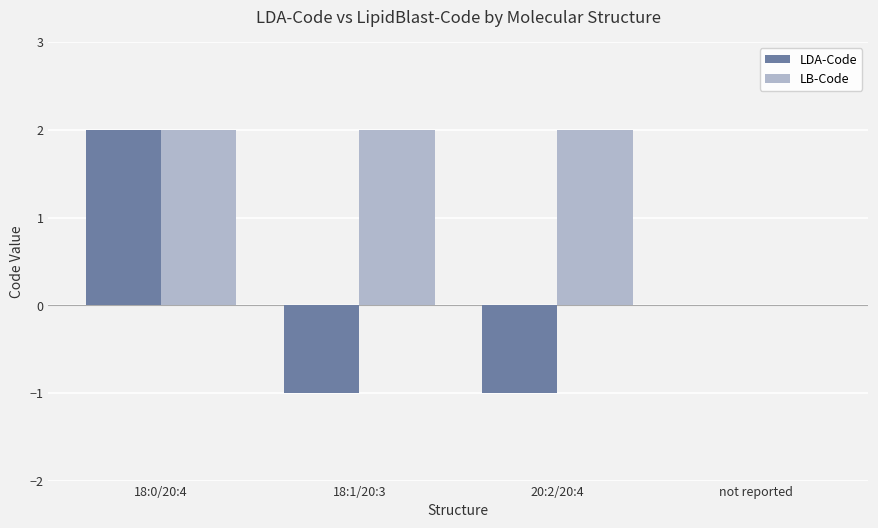

Which category has the highest value in the LDA-Code series?

18:0/20:4